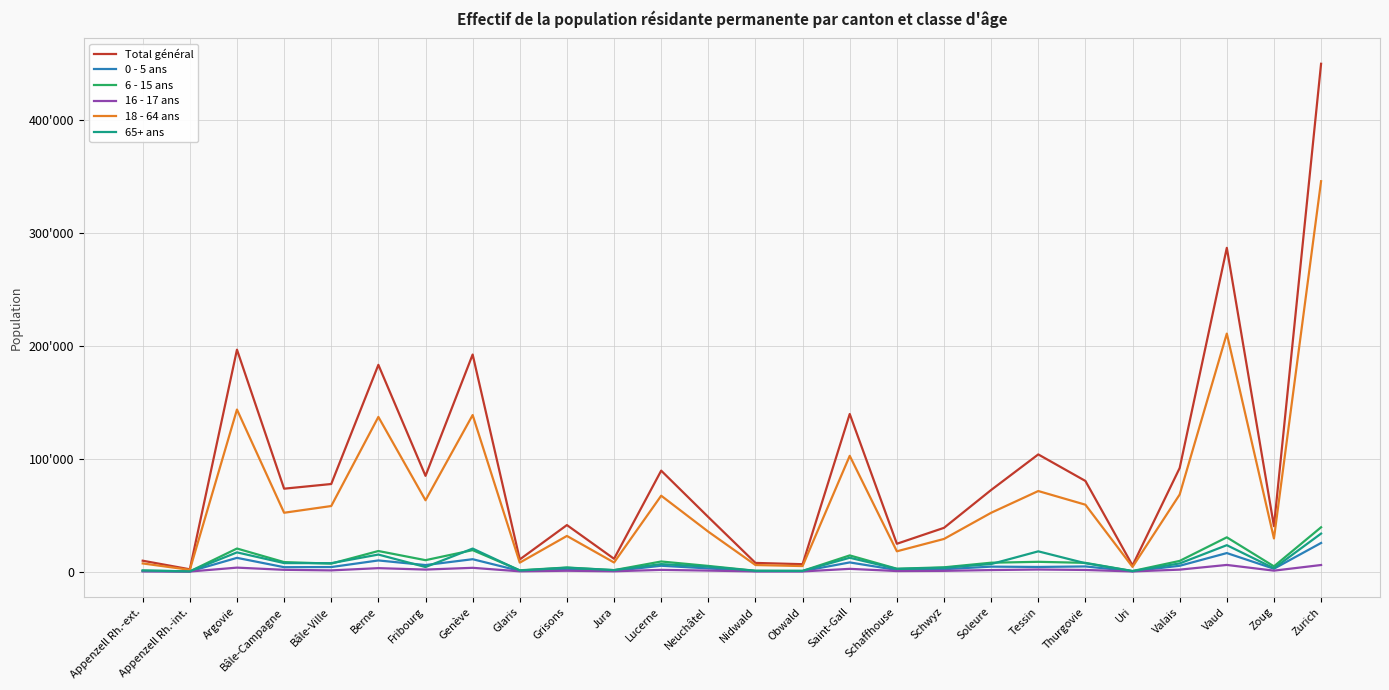

Is this an area chart (filled region under the line)?

No